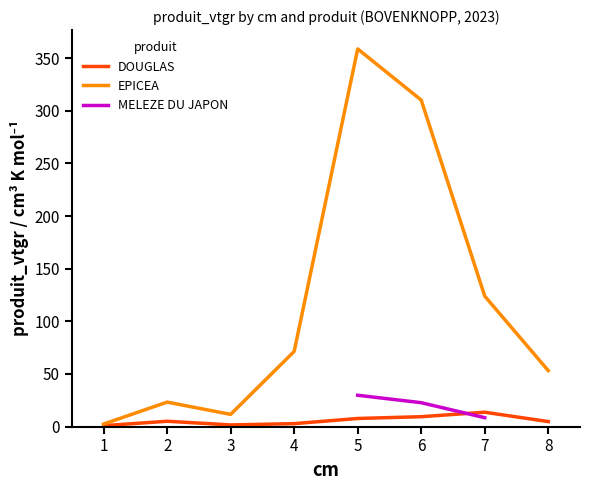

The EPICEA series shows 11.7 at 3. True or false?

True